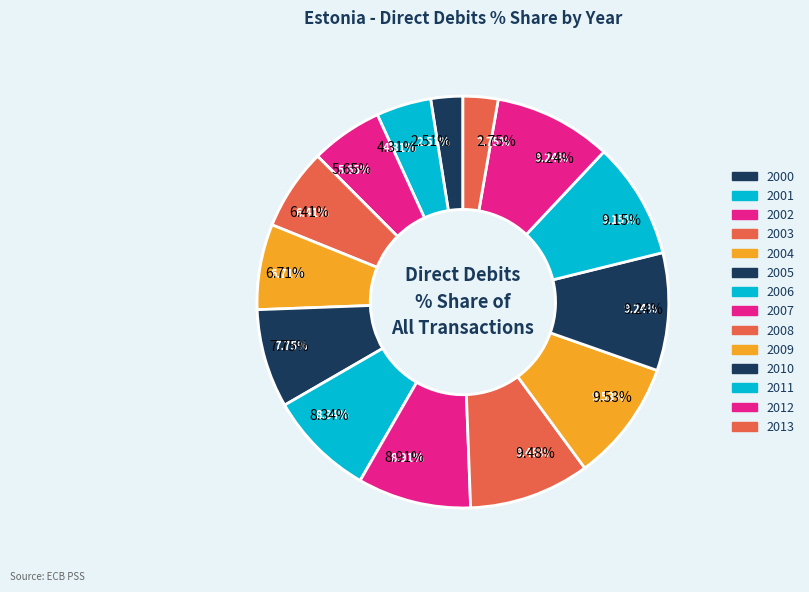

Which category has the biggest portion of the pie?

2009